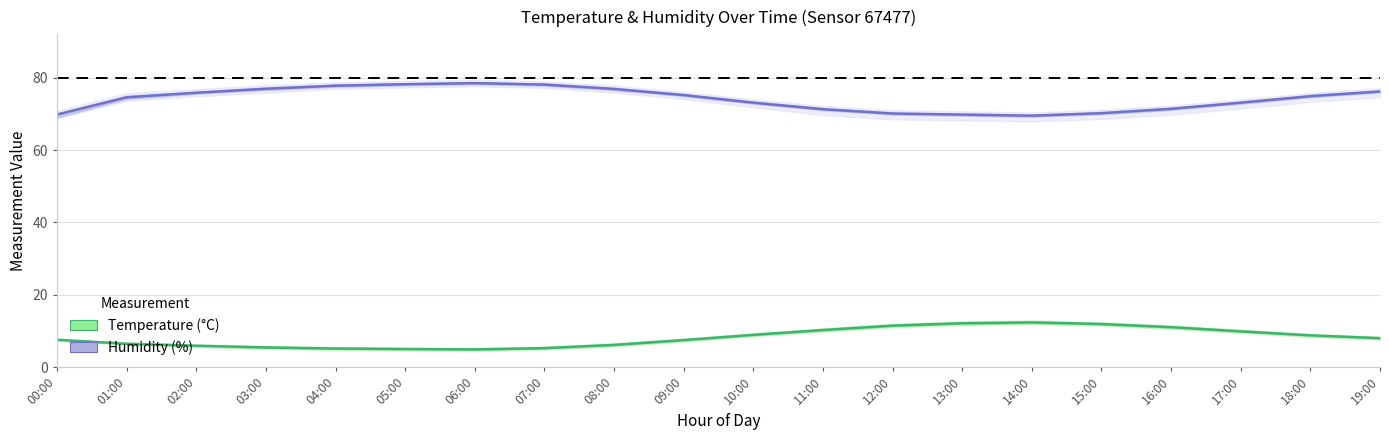

The Humidity (%) series shows 16.2 at 12:00. True or false?

False